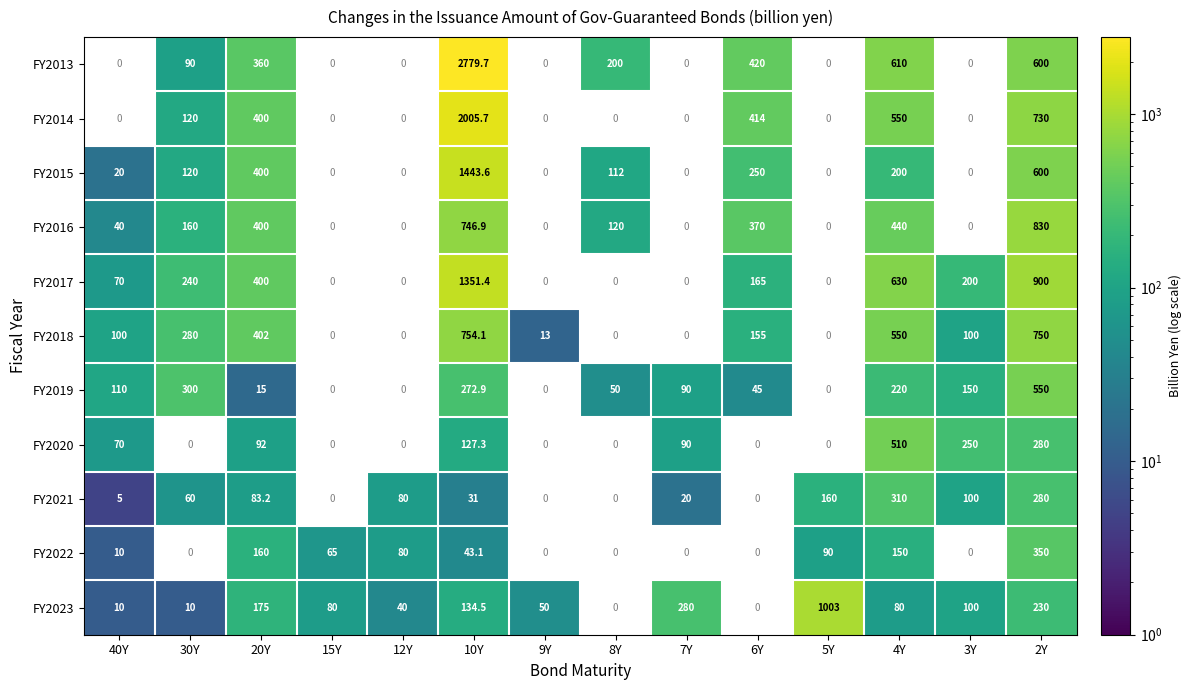

The FY2015 series shows 600.0 at 2Y. True or false?

True